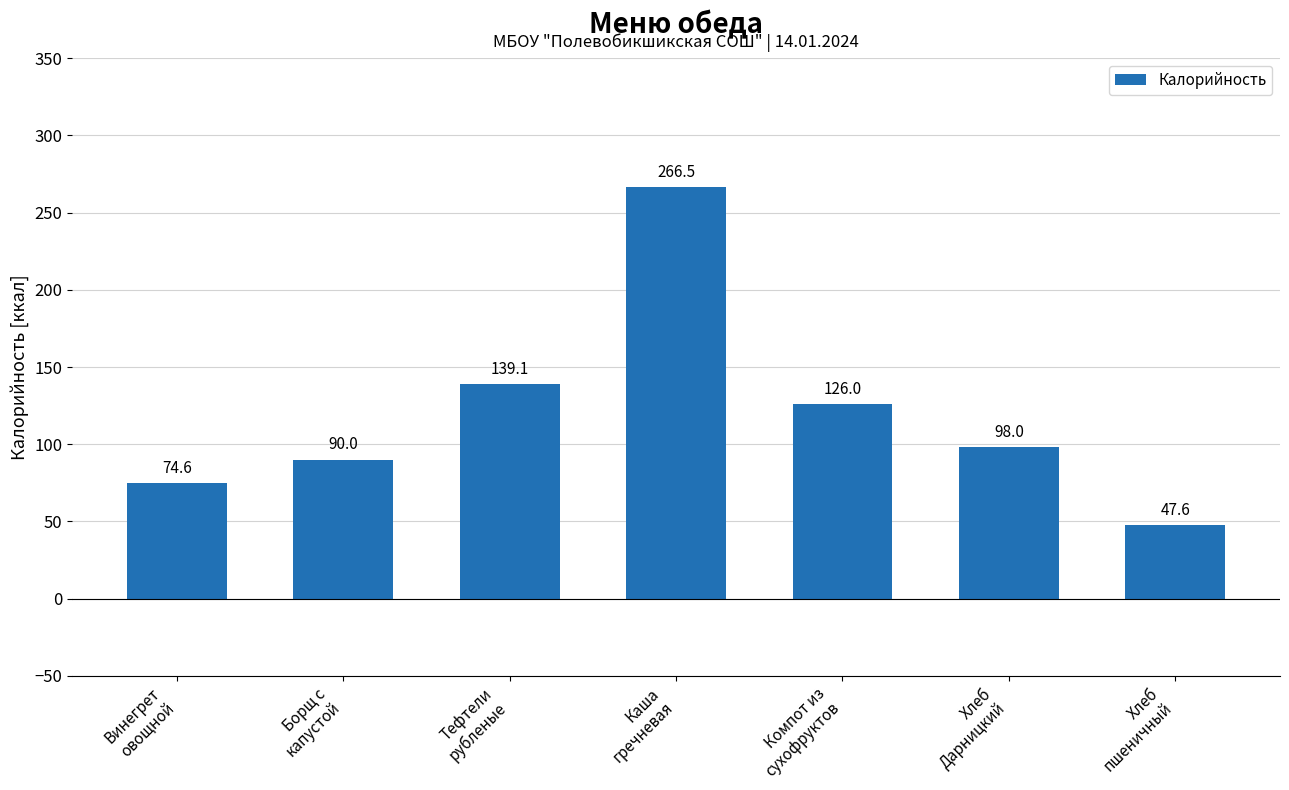

Between Каша
гречневая and Борщ с
капустой, which is larger?

Каша
гречневая